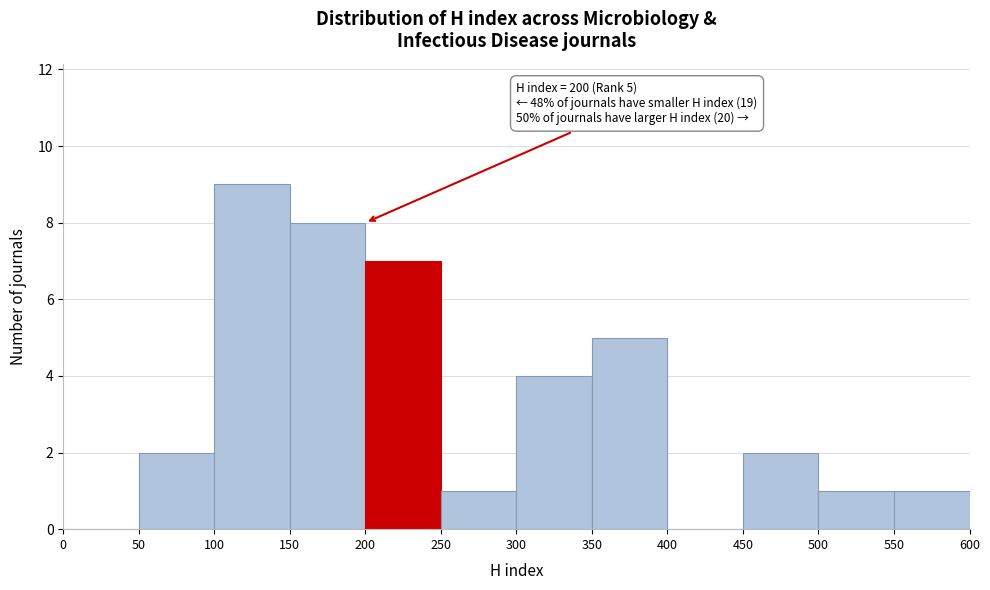

Which range on the x-axis has the tallest bar?

100 to 150